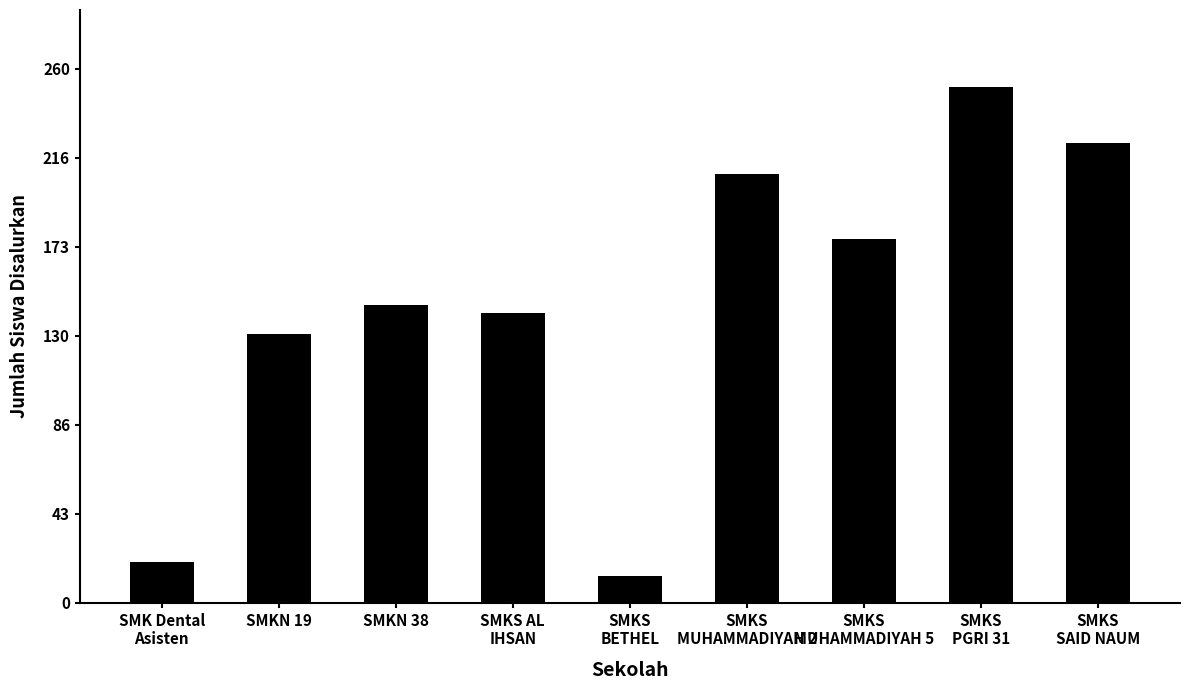

What is the ratio of the value at SMK Dental
Asisten to the value at SMKS
MUHAMMADIYAH 5?

0.1